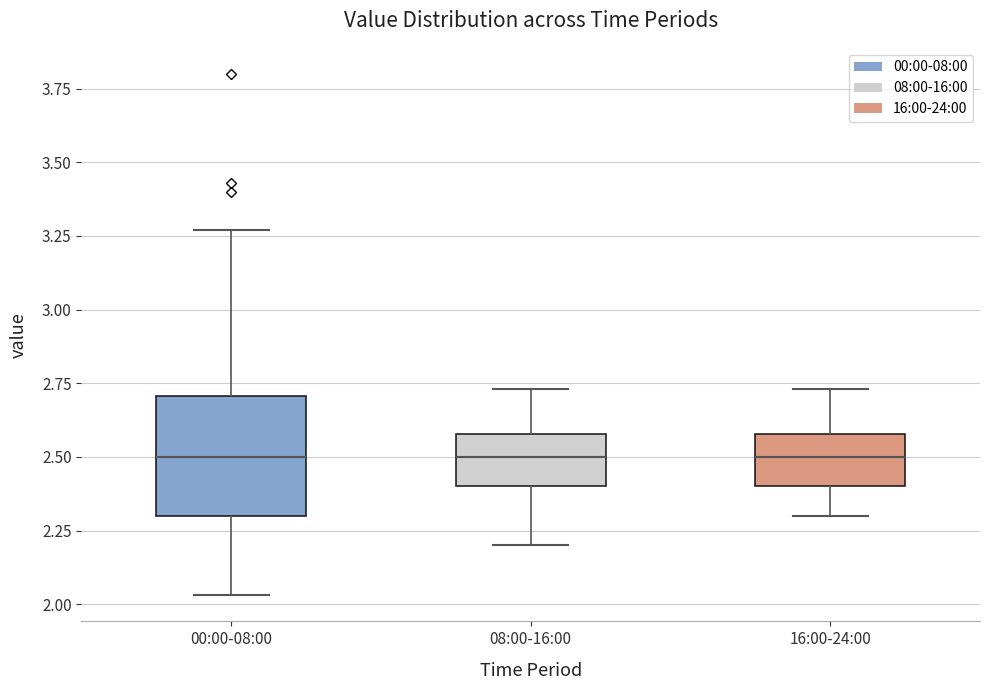

Which box is the tallest, from its lower edge to its upper edge?

00:00-08:00